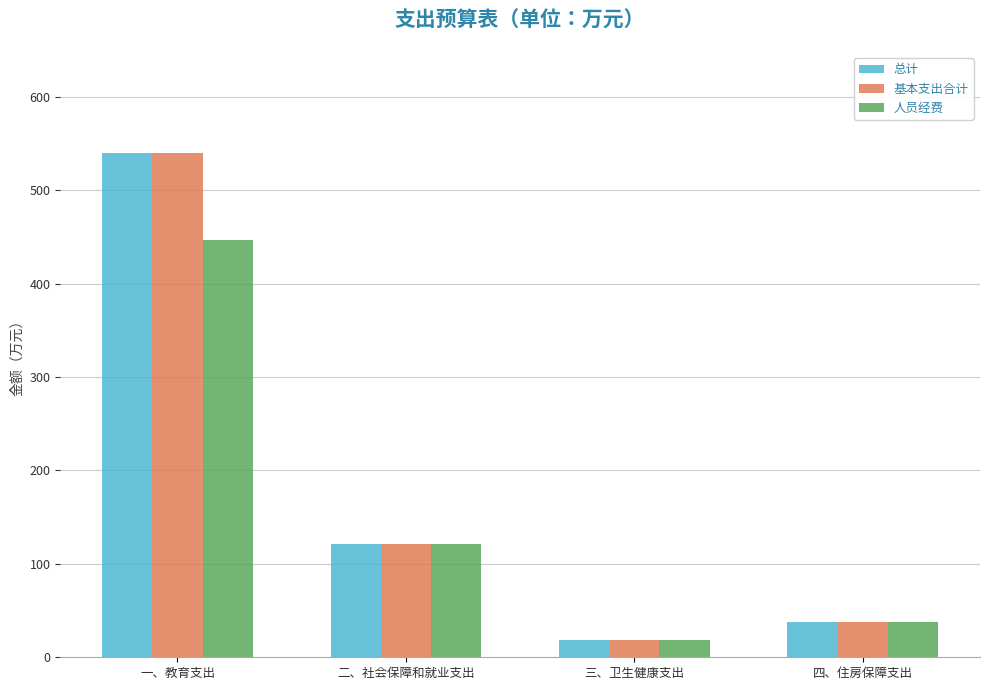

Are the bars grouped side by side (vs. stacked)?

Yes